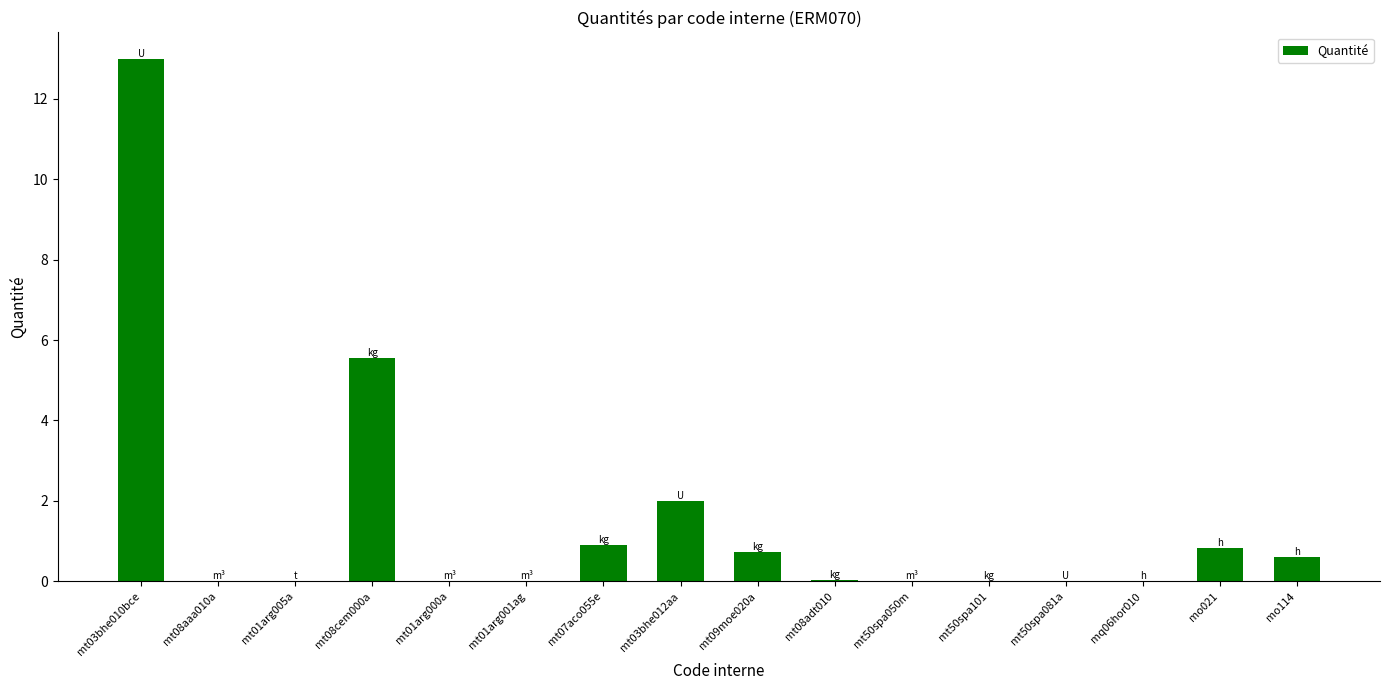

What is the greatest value displayed?

13.0